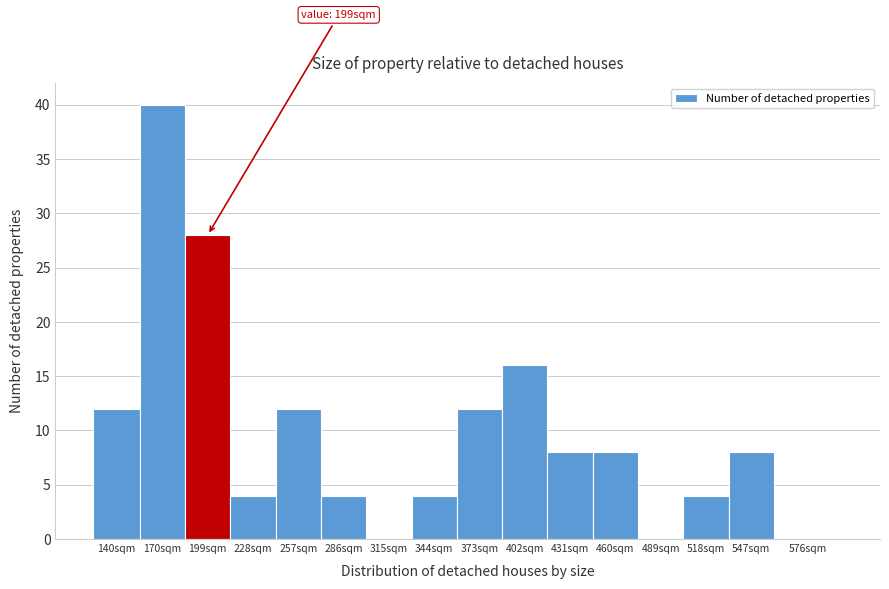

Reading left to right, transcribe all the data shown in this chart.

140sqm=12	170sqm=40	199sqm=28	228sqm=4	257sqm=12	286sqm=4	315sqm=0	344sqm=4	373sqm=12	402sqm=16	431sqm=8	460sqm=8	489sqm=0	518sqm=4	547sqm=8	576sqm=0